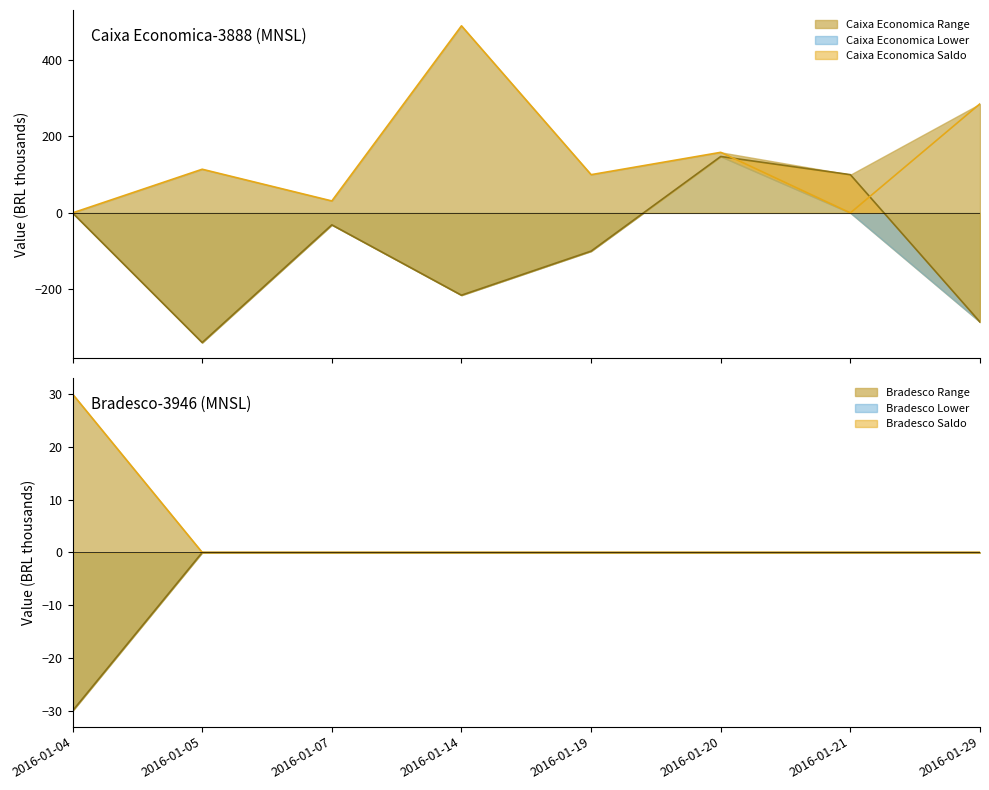

Rank the categories by Debitos Line value from lowest to highest.

2016-01-04, 2016-01-21, 2016-01-07, 2016-01-19, 2016-01-05, 2016-01-20, 2016-01-29, 2016-01-14